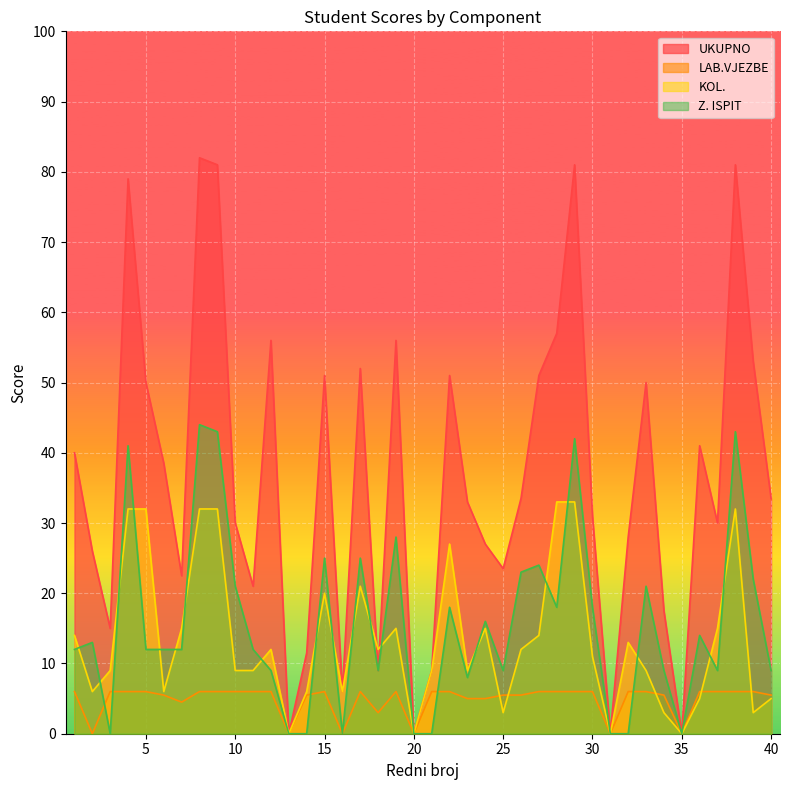

How many data points in Z. ISPIT are less than 12?

16